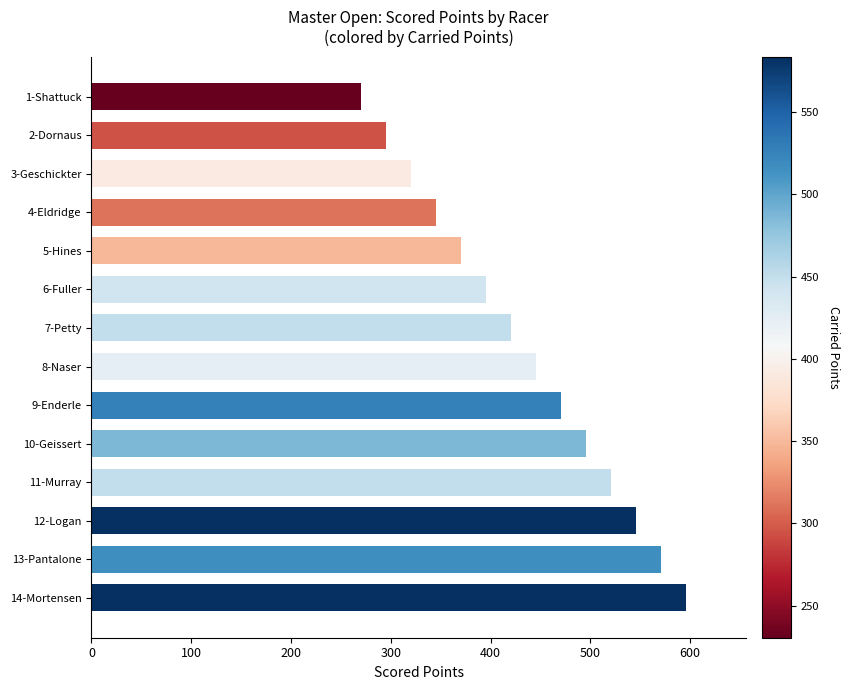

Does the chart contain stacked bars?

No